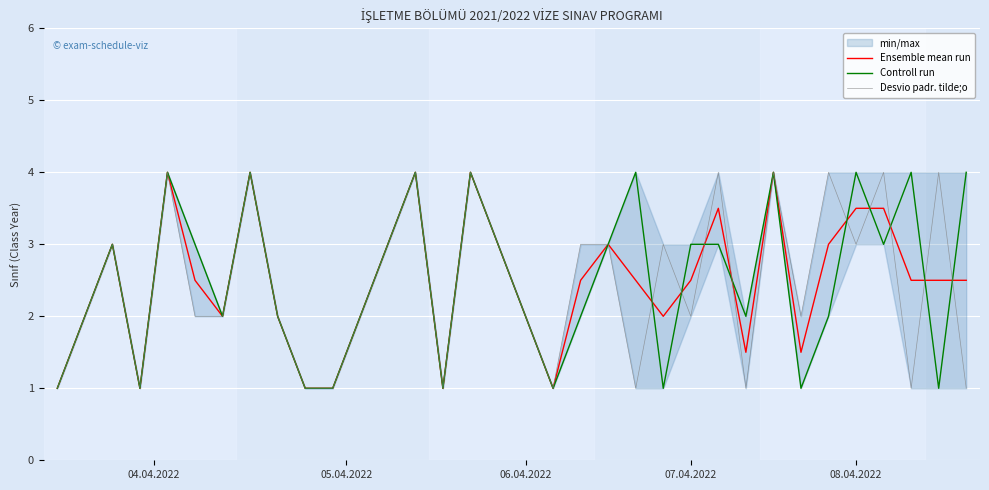

How many values in the Controll run series exceed 3?

9